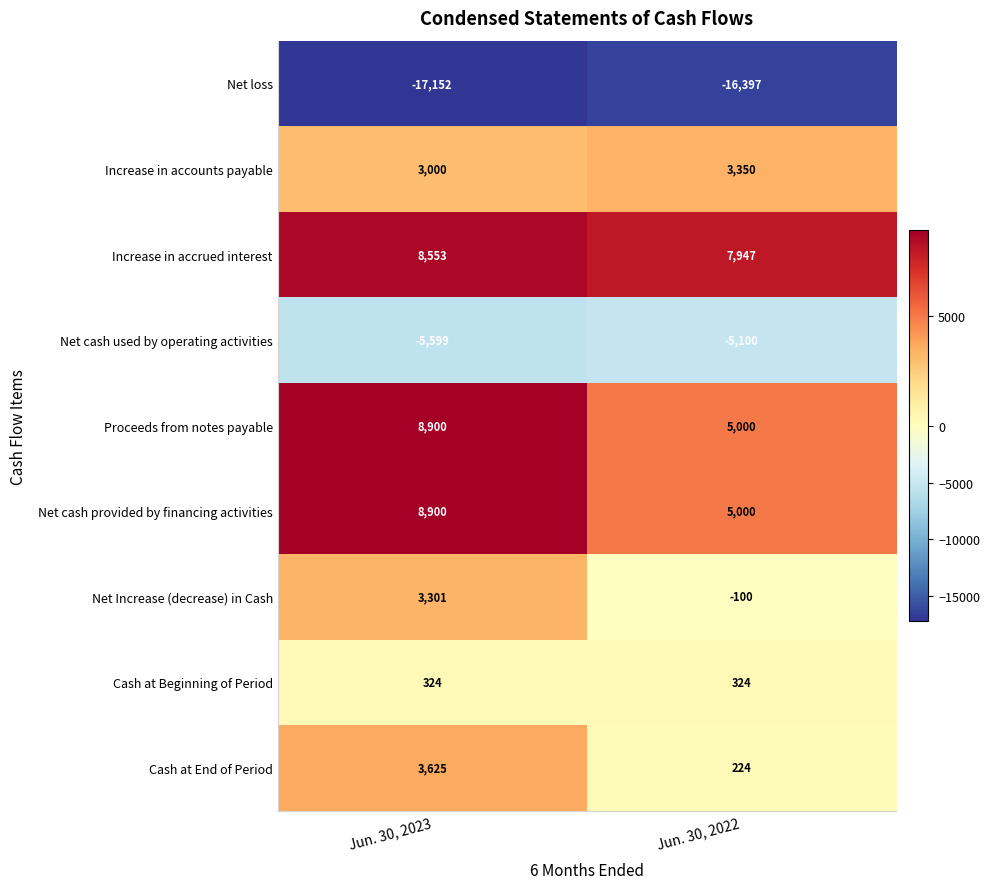

At which category is the sum across all series the highest?

Jun. 30, 2023